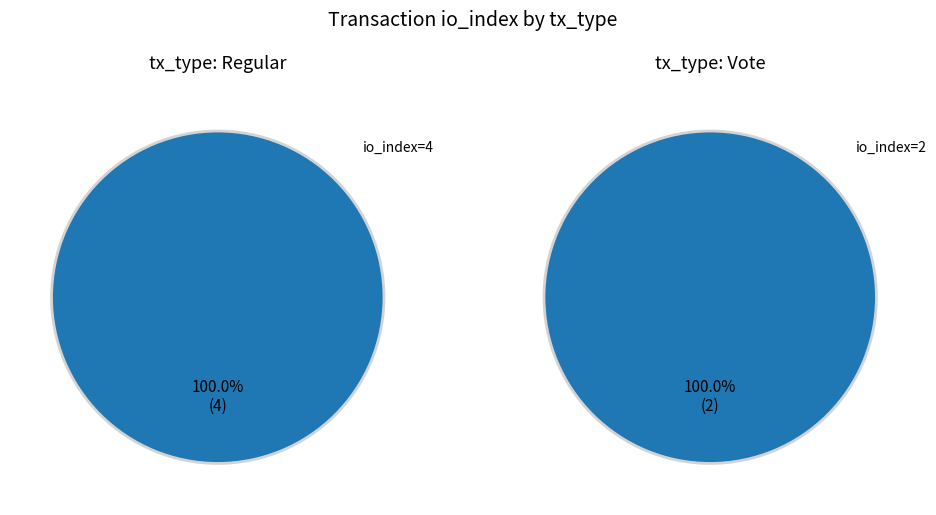

Between io_index=4 and io_index=2, which series saw the biggest shift?

Regular